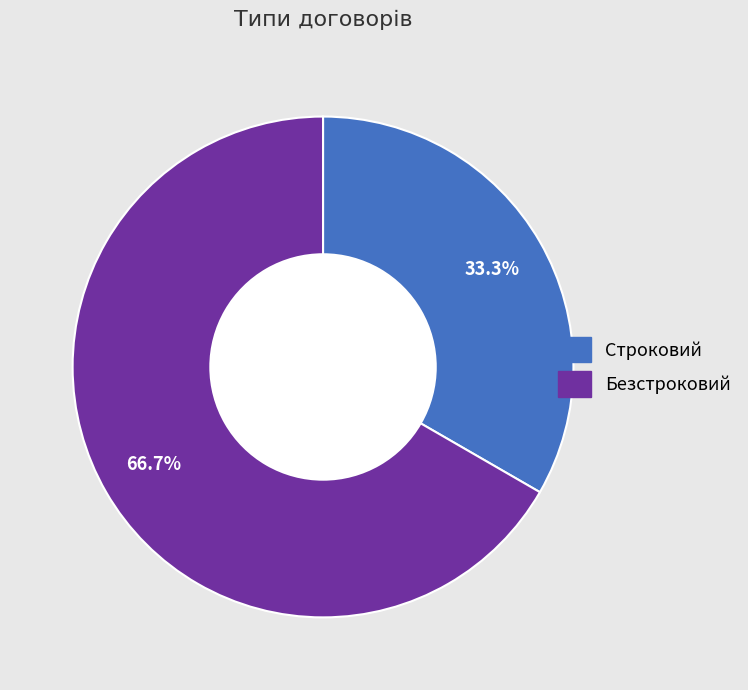

To the nearest percent, what is the difference between the largest and smallest slice percentages?

33%